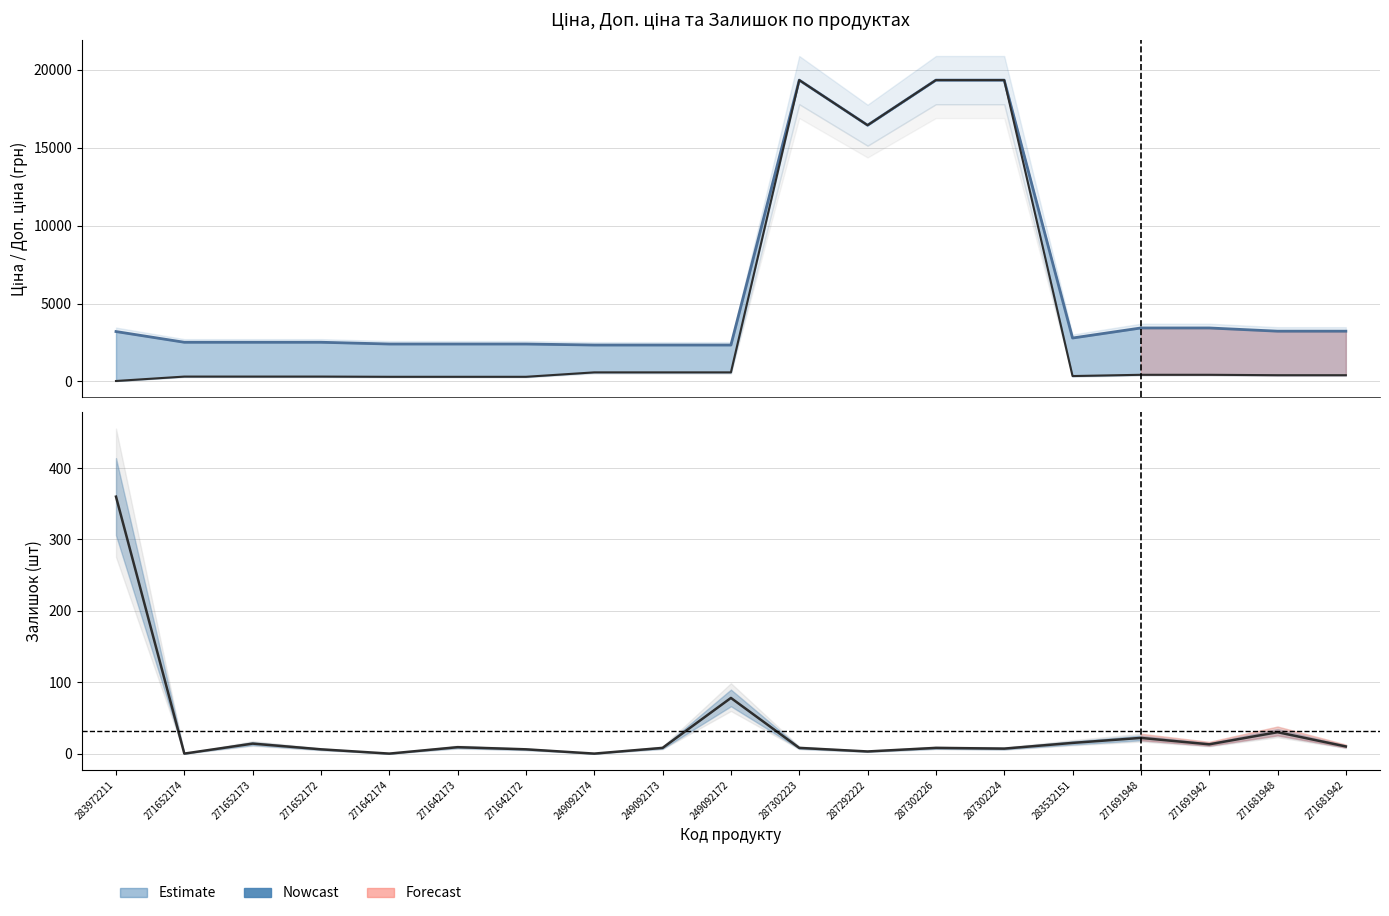

What is the label of the 17th point from the left?

271691942